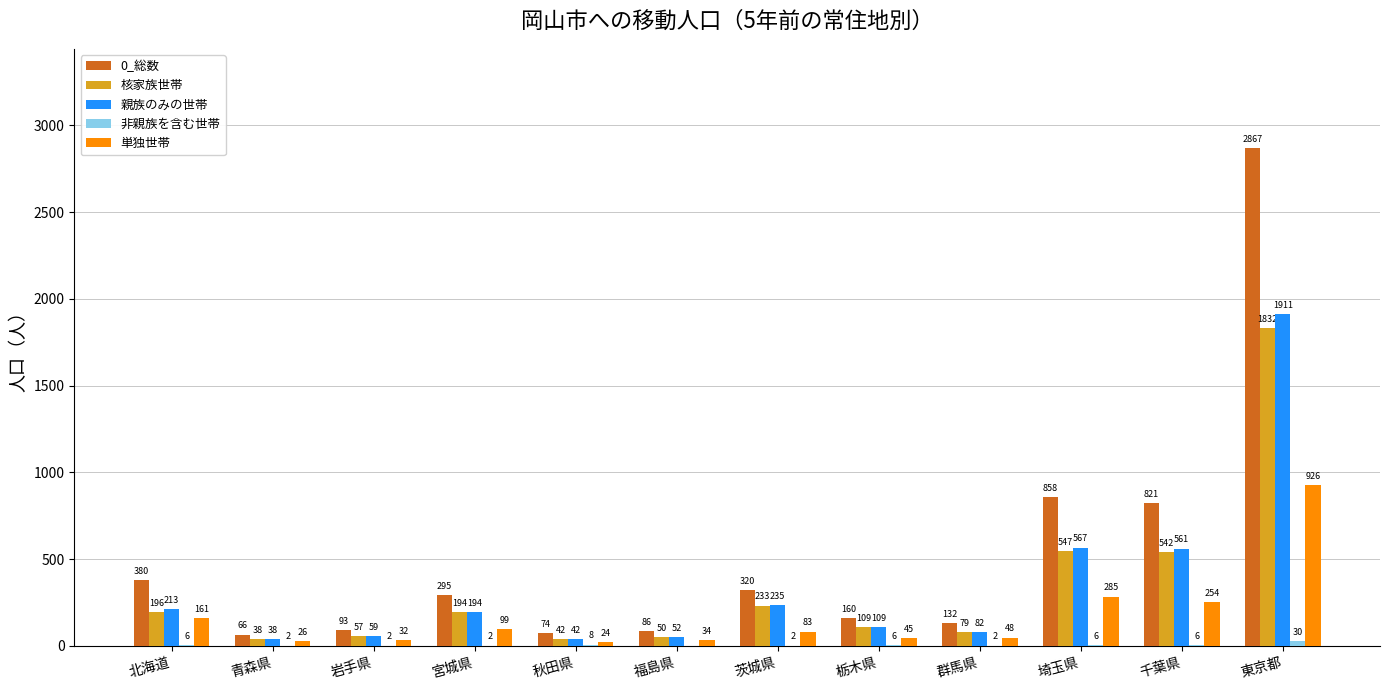

Which series changed the most between 北海道 and 岩手県?

0_総数